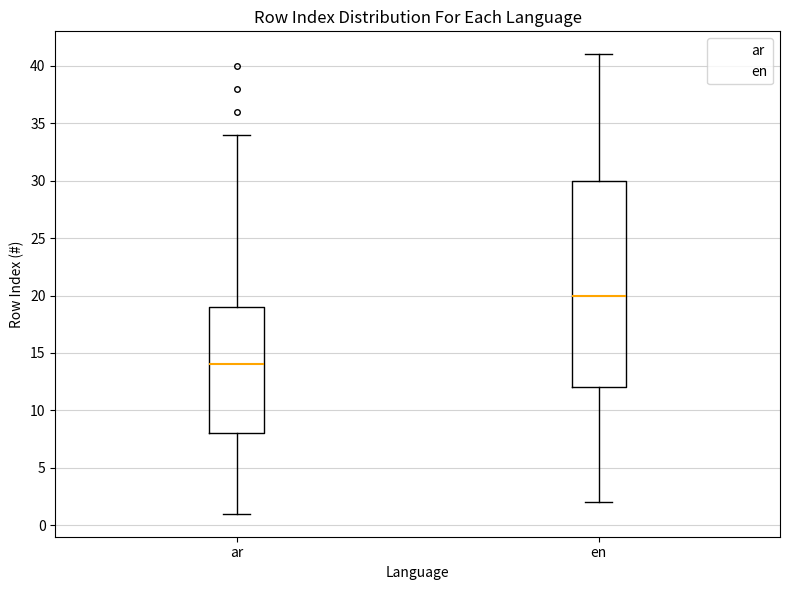

Reading left to right, transcribe this box plot: for each box, give where its median line is, the range the box spans, and where its two whiskers end, as read against the y-axis. The values are not printed on the chart, so give them approximately, as read against the axis.

ar: median 14, box 8 to 19, whiskers 1 to 34
en: median 20, box 12 to 30, whiskers 2 to 41